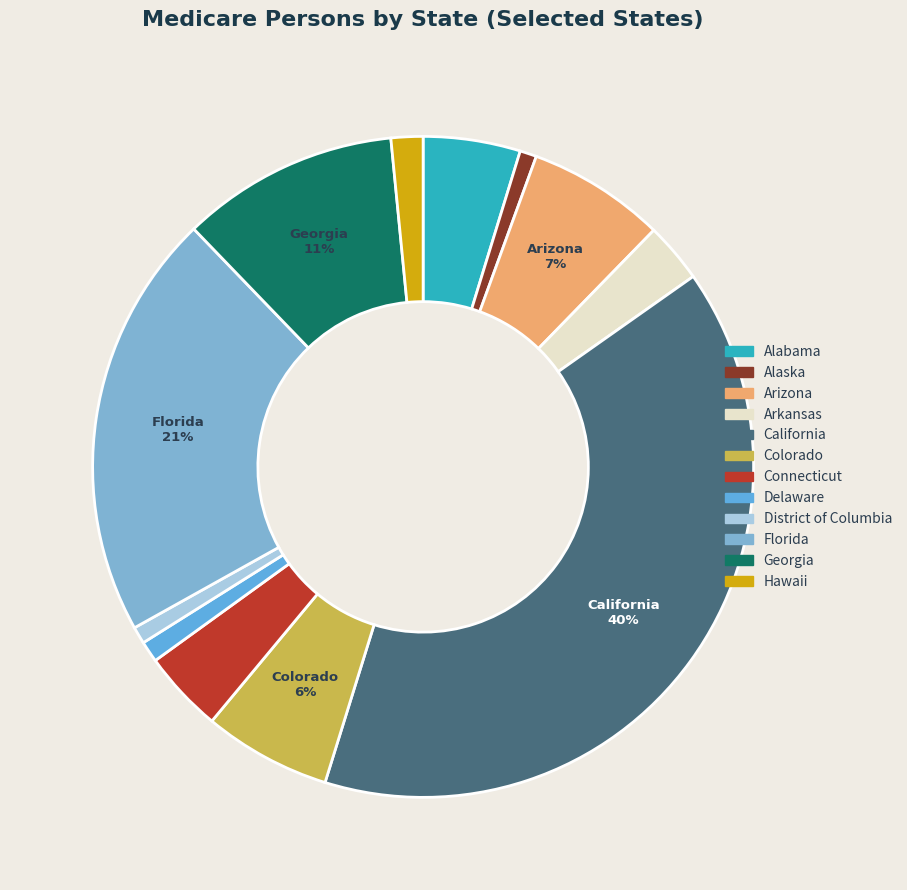

To the nearest percent, what percentage of the pie is Florida?

21%